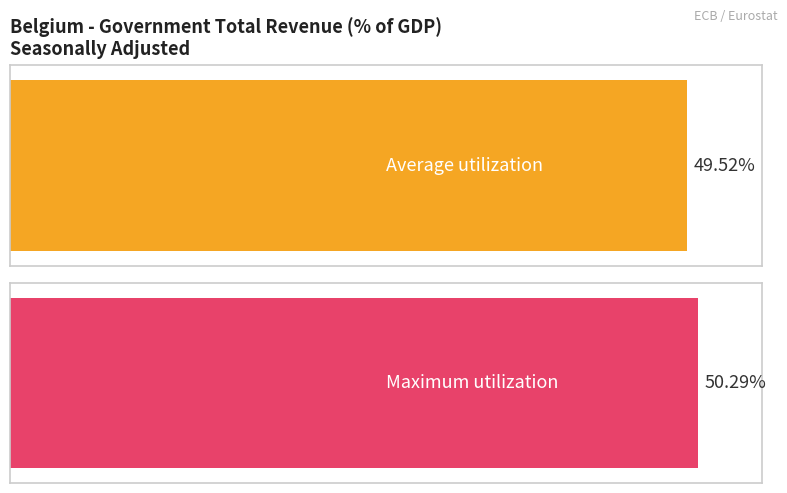

What are all the series names shown in the legend?

Average utilization, Maximum utilization